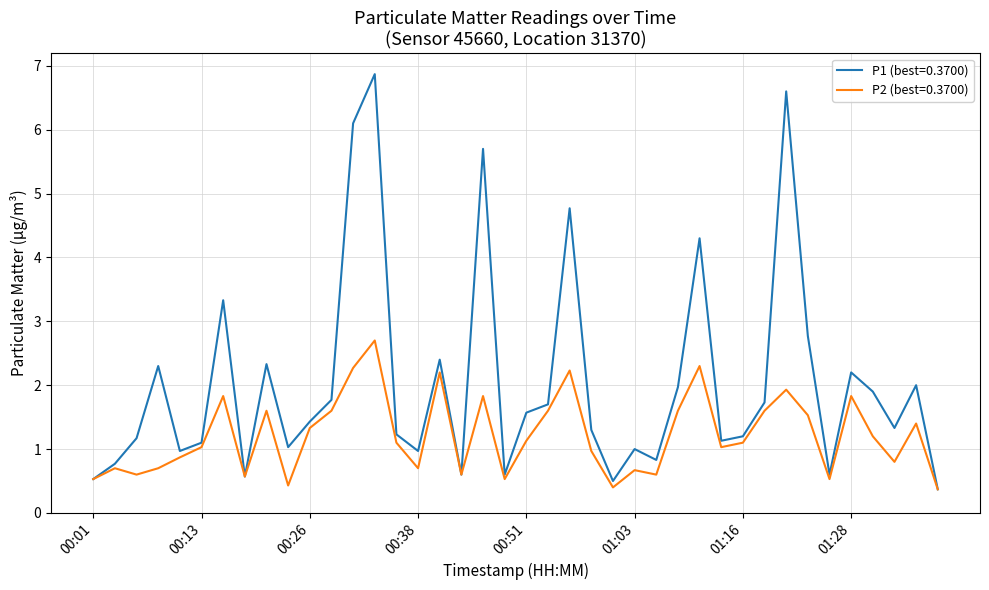

List the series in order of their peak value, highest first.

P1 (best=0.3700), P2 (best=0.3700)